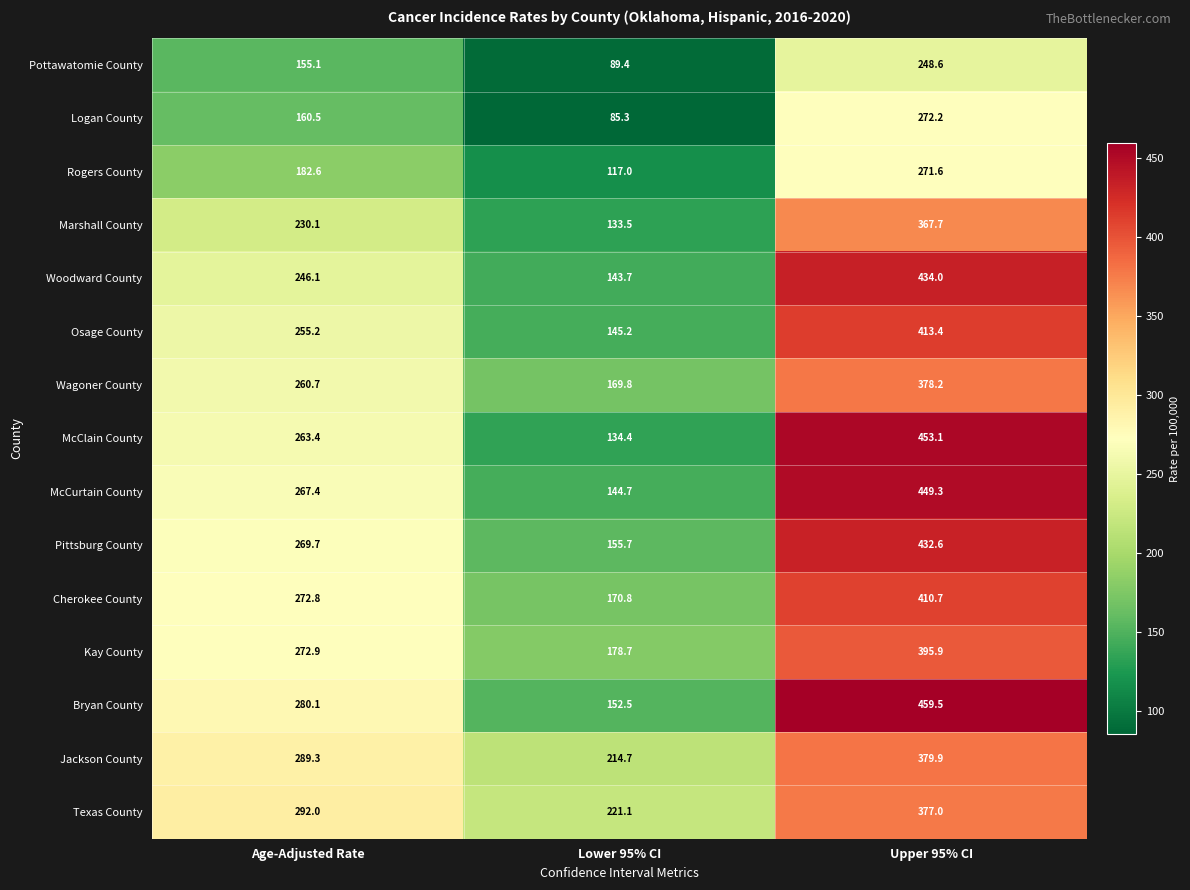

Which series changed the most between Age-Adjusted Rate and Upper 95% CI?

McClain County